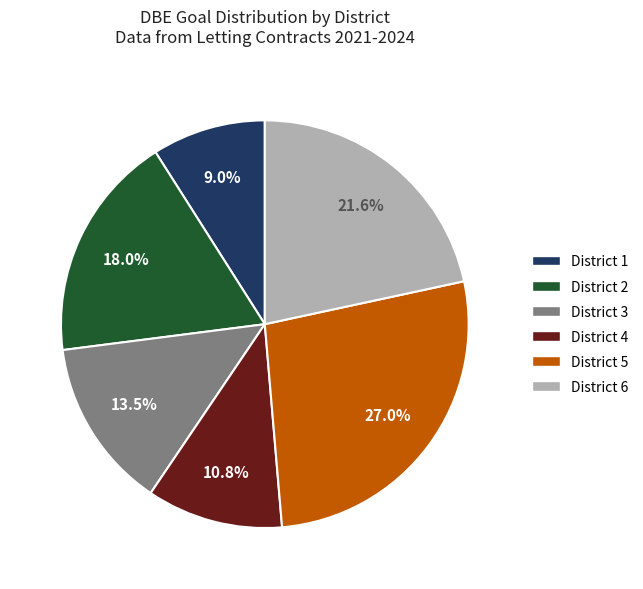

To the nearest percent, what is the difference between the District 5 and District 6 slice percentages?

5%